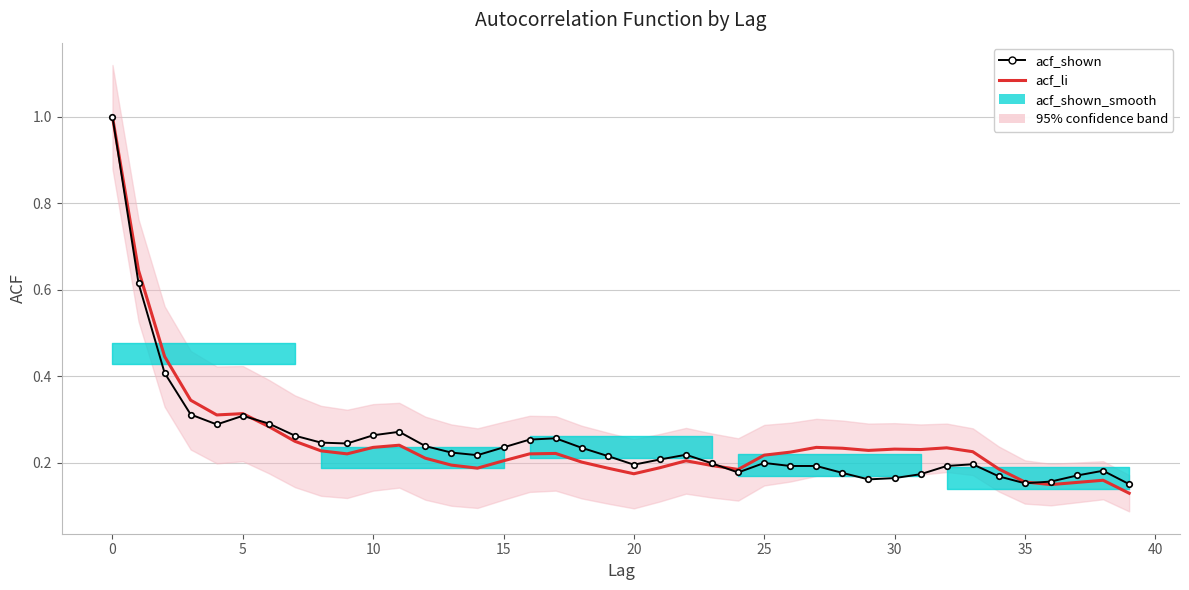

How many lines are shown in the chart?

2